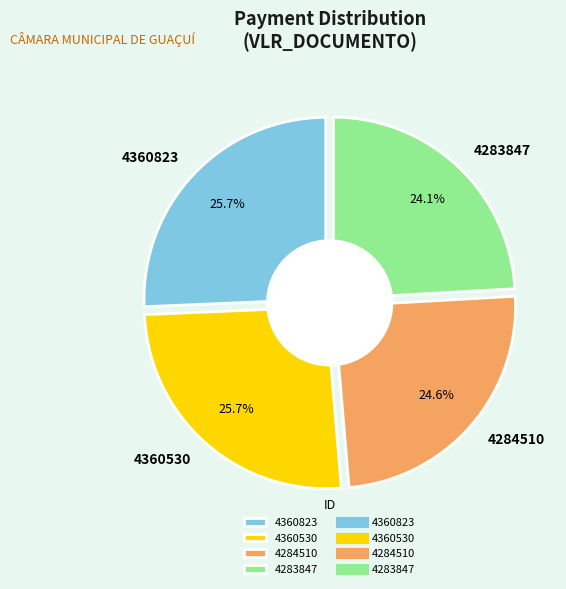

Which category has the smallest portion of the pie?

4283847